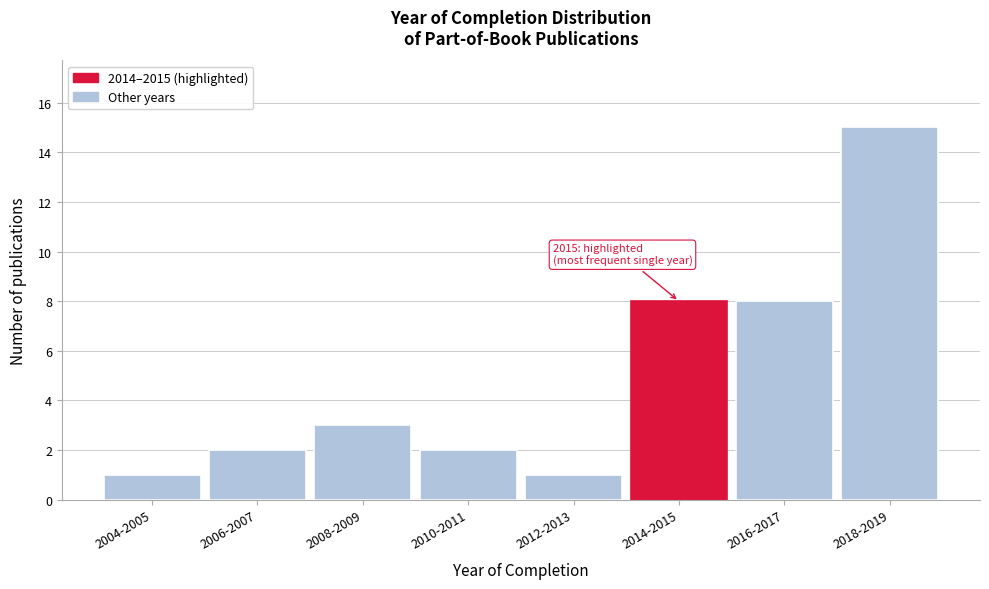

Reading left to right, transcribe all the data shown in this chart.

1	2	3	2	1	8	8	15